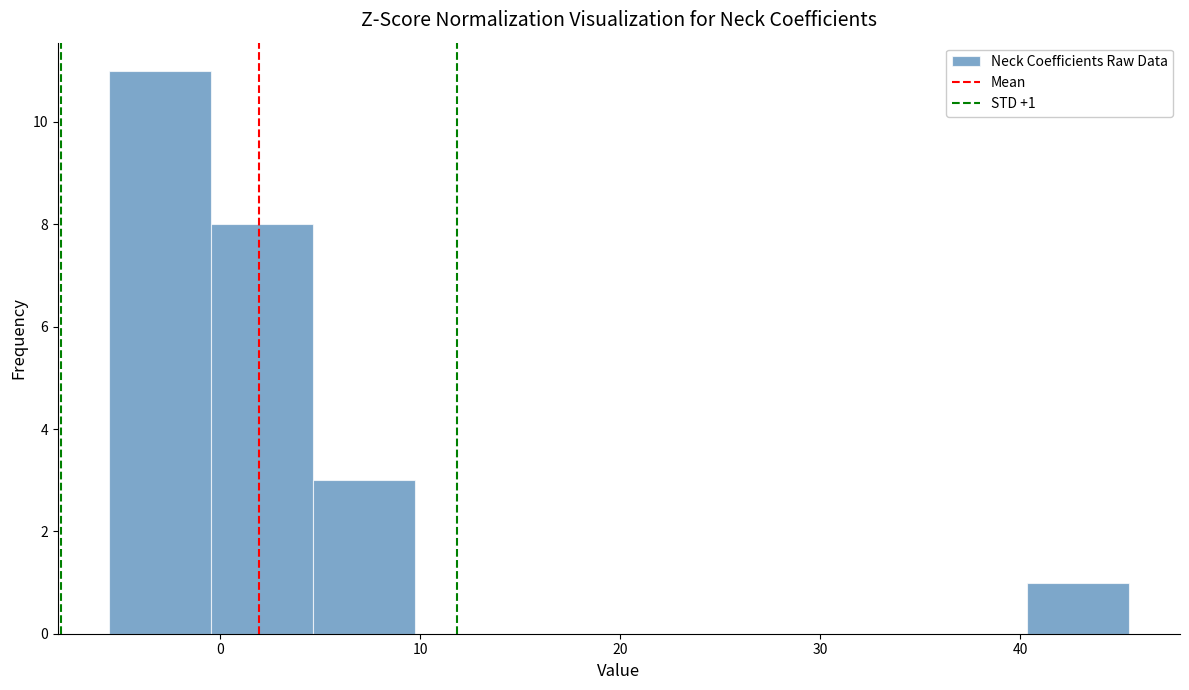

Over which range of the x-axis is the bar tallest?

-6 to 0